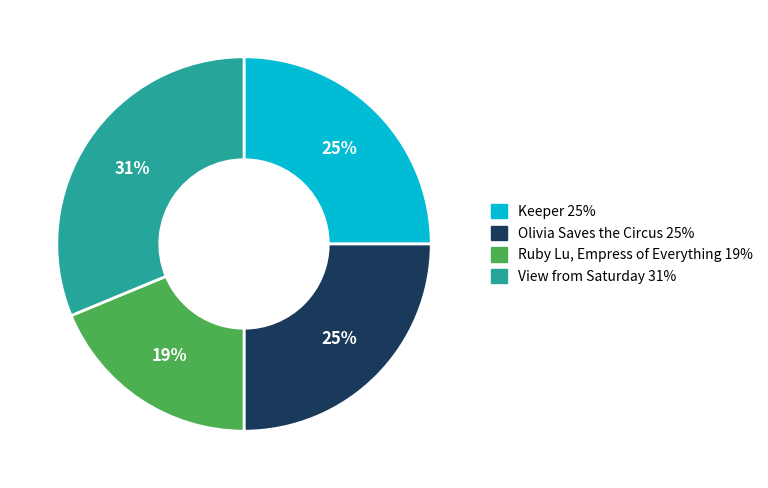

True or false: Olivia Saves the Circus accounts for 15% of the total.

False